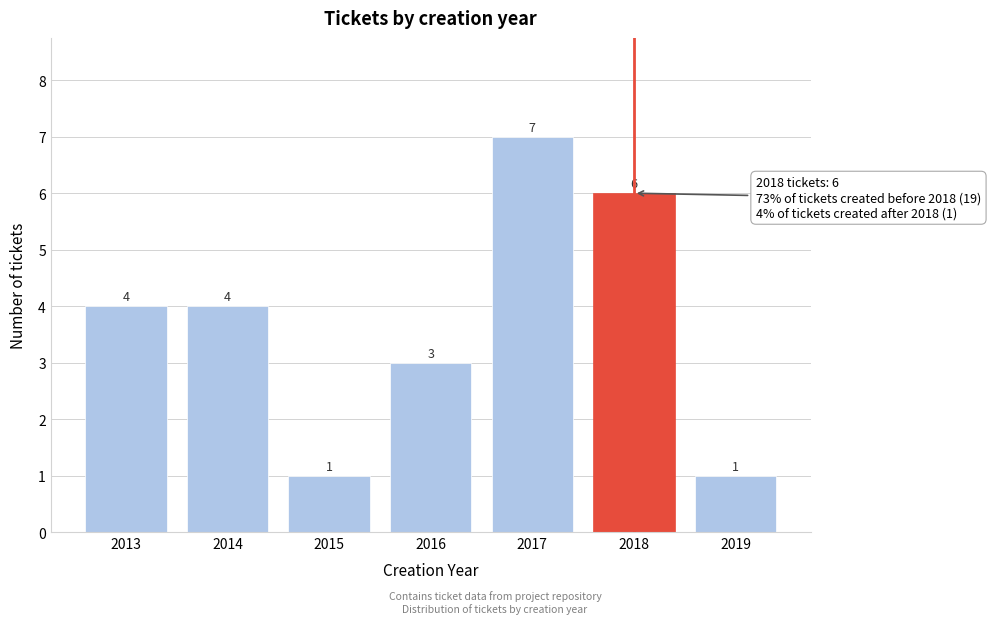

Reading left to right, transcribe all the data shown in this chart.

2013=4	2014=4	2015=1	2016=3	2017=7	2018=6	2019=1